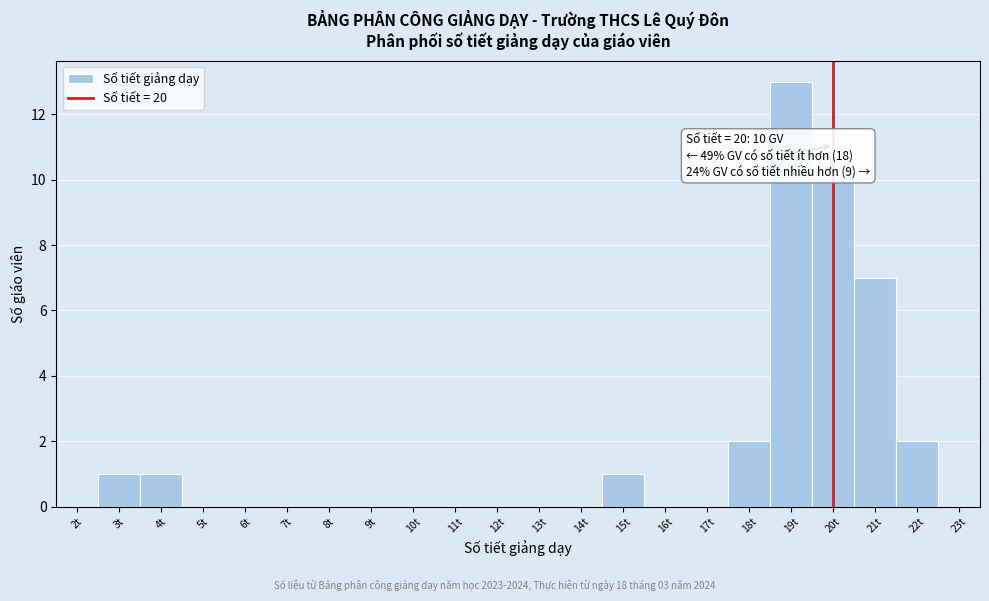

Which range on the x-axis has the tallest bar?

18.5 to 19.5